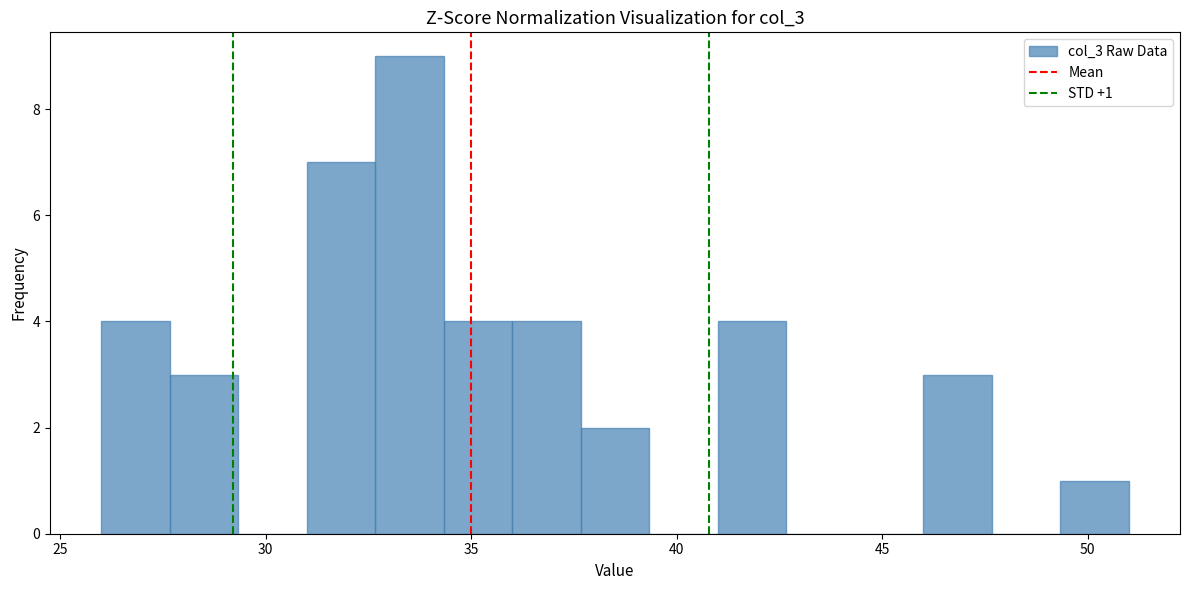

Read against the x-axis, roughly where is the centre of the tallest bar?

33.5